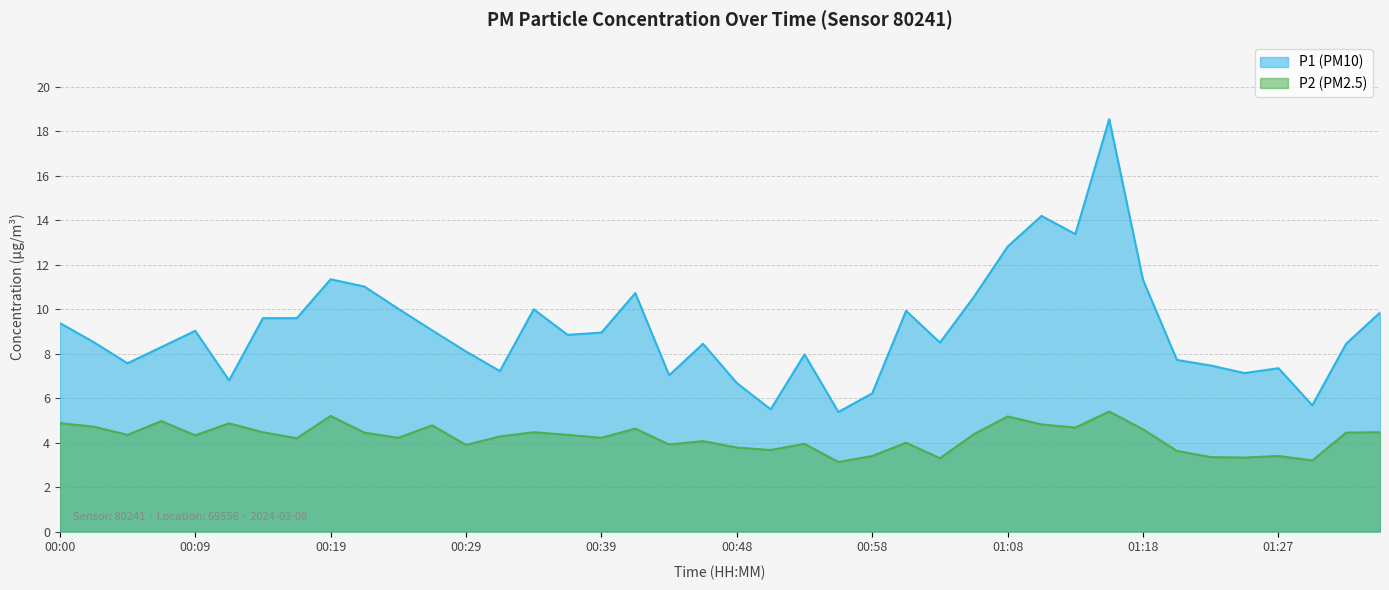

What is the label of the 38th point from the right?

00:05